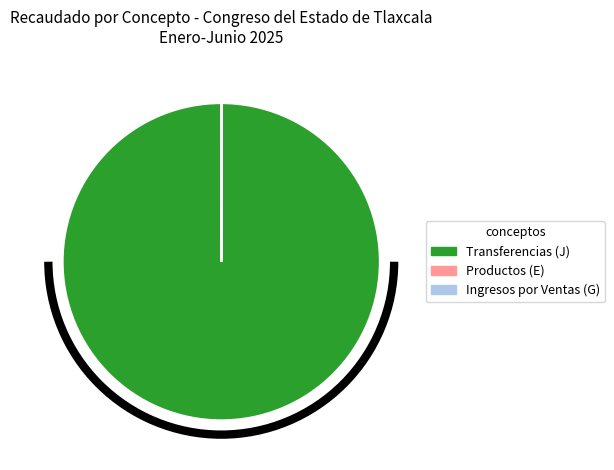

Does any single category account for the majority?

Yes